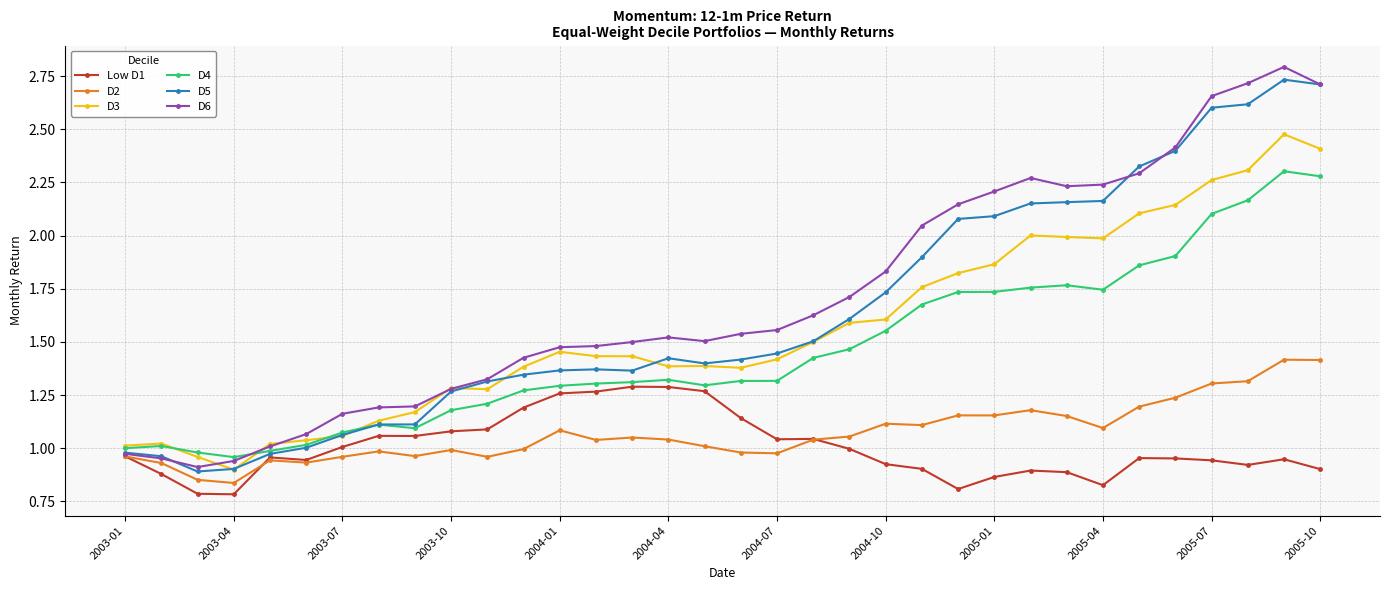

How many data points does each series have?

34